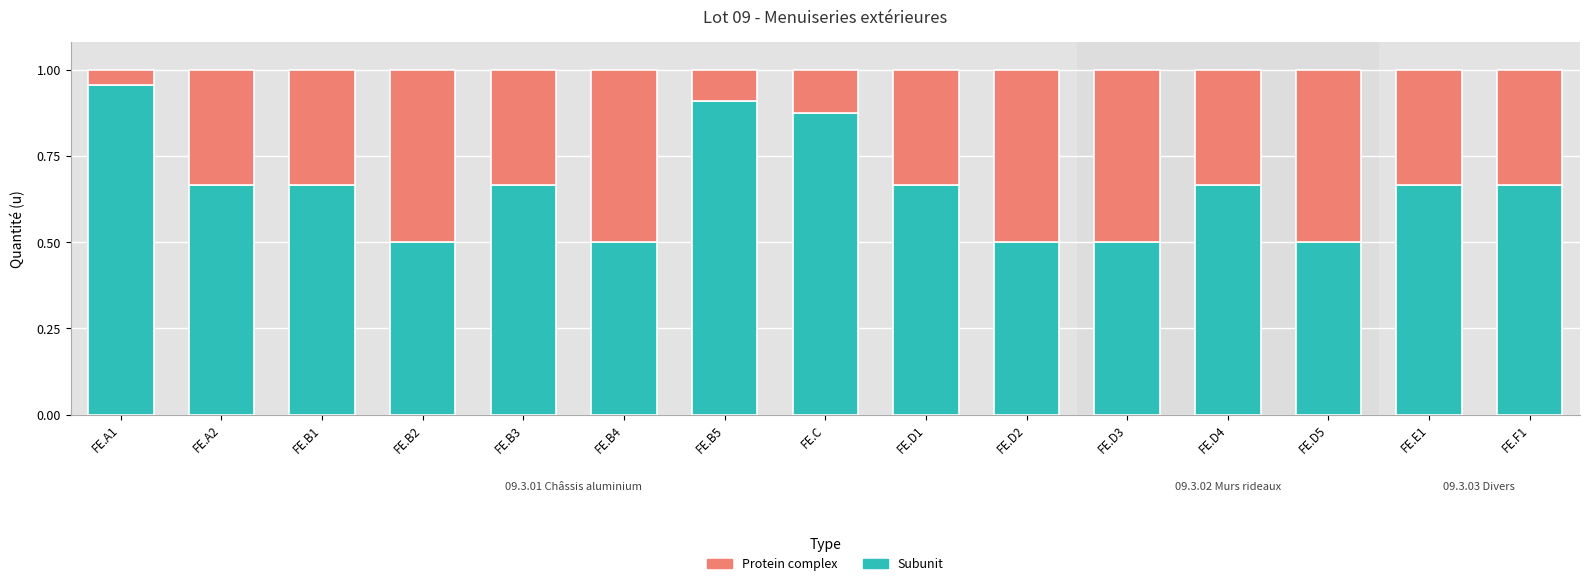

What is the minimum value for Subunit?

0.5